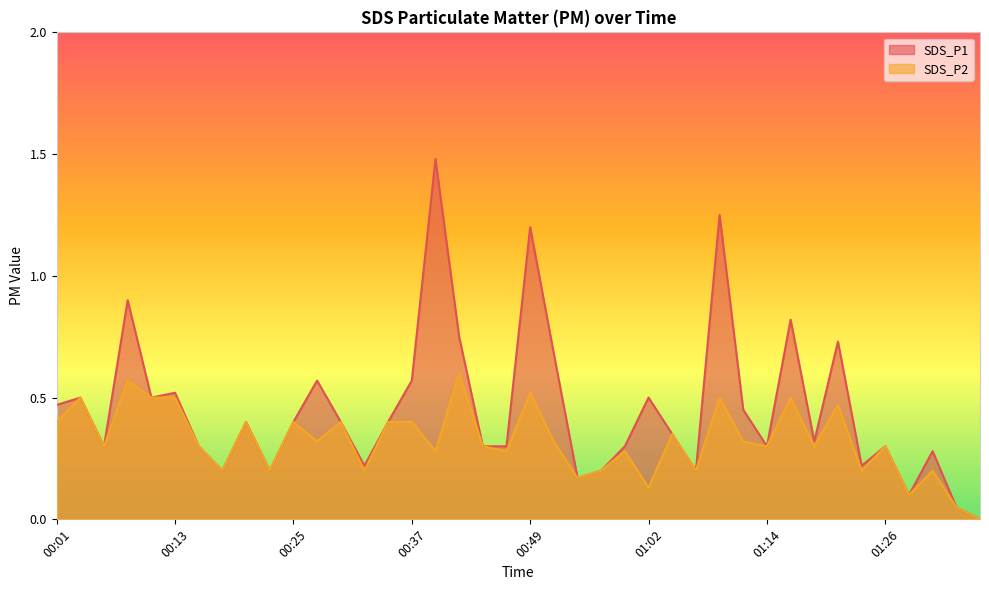

Which series has the largest total across all categories?

SDS_P1